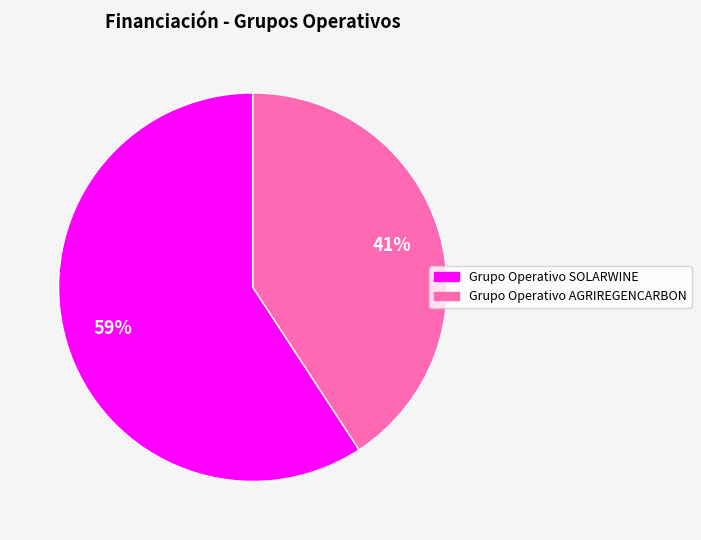

Which slice is the largest?

Grupo Operativo SOLARWINE